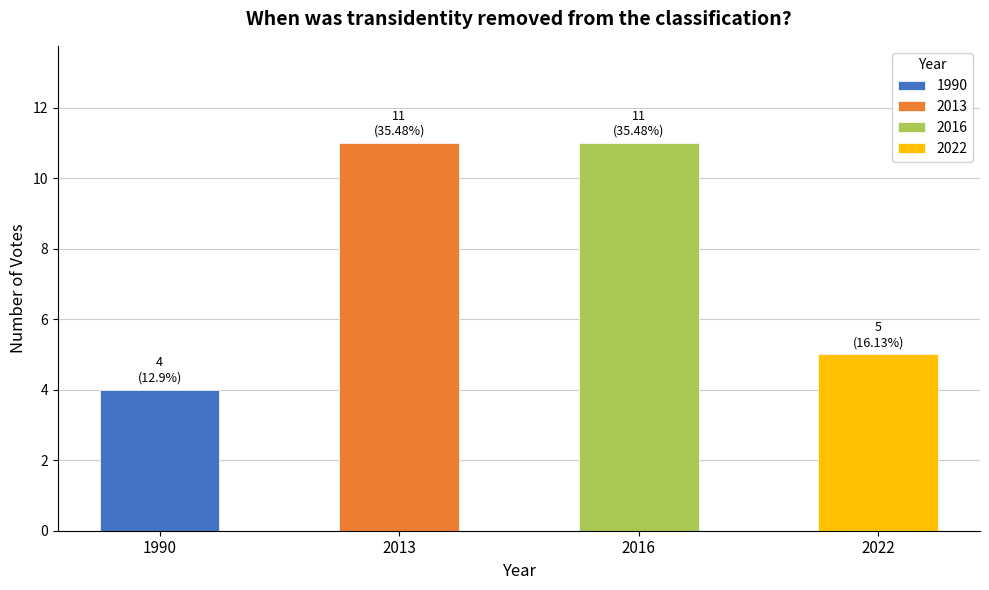

Which category has the lowest value across all series?

1990